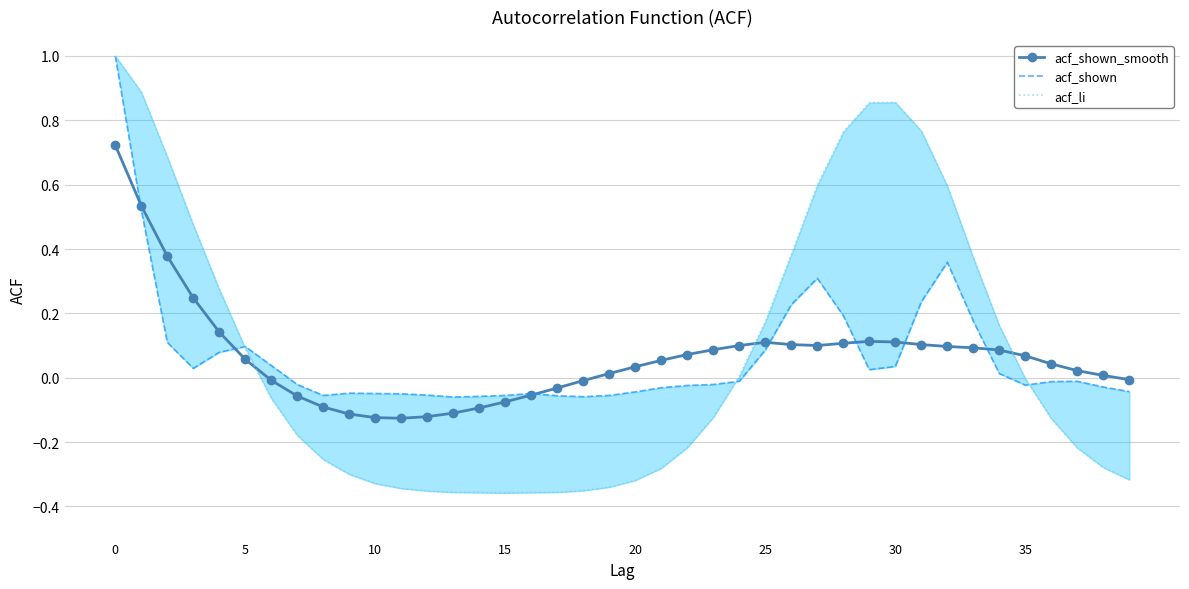

Reading right to left, extract all data points from this chart.

acf_shown_smooth: -0.0	0.0	0.0	0.0	0.1	0.1	0.1	0.1	0.1	0.1	0.1	0.1	0.1	0.1	0.1	0.1	0.1	0.1	0.1	0.0	0.0	-0.0	-0.0	-0.1	-0.1	-0.1	-0.1	-0.1	-0.1	-0.1	-0.1	-0.1	-0.1	-0.0	0.1	0.1	0.2	0.4	0.5	0.7
acf_shown: -0.0	-0.0	-0.0	-0.0	-0.0	0.0	0.2	0.4	0.2	0.0	0.0	0.2	0.3	0.2	0.1	-0.0	-0.0	-0.0	-0.0	-0.0	-0.1	-0.1	-0.1	-0.0	-0.1	-0.1	-0.1	-0.1	-0.1	-0.0	-0.0	-0.1	-0.0	0.0	0.1	0.1	0.0	0.1	0.5	1.0
acf_li: -0.3	-0.3	-0.2	-0.1	-0.0	0.2	0.4	0.6	0.8	0.9	0.9	0.8	0.6	0.4	0.2	0.0	-0.1	-0.2	-0.3	-0.3	-0.3	-0.4	-0.4	-0.4	-0.4	-0.4	-0.4	-0.4	-0.3	-0.3	-0.3	-0.3	-0.2	-0.1	0.1	0.3	0.5	0.7	0.9	1.0